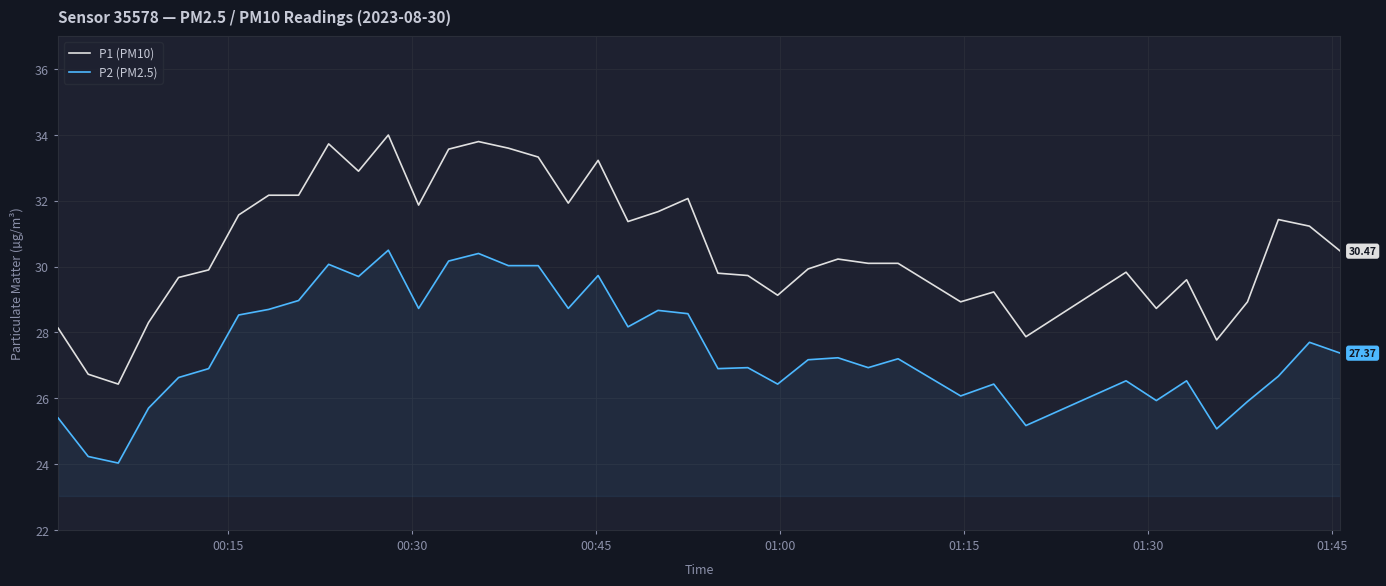

True or false: P2 (PM2.5) and P1 (PM10) intersect in this chart.

False